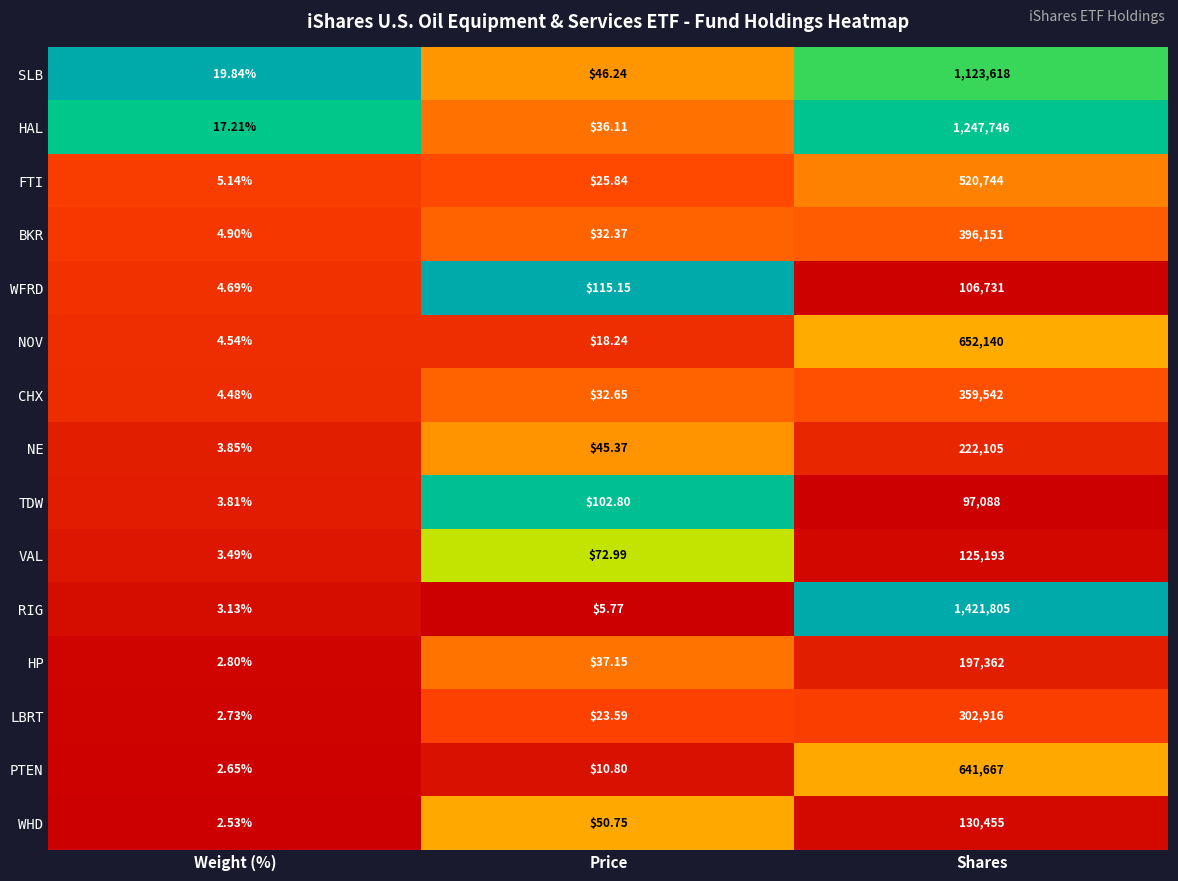

Which series has the largest total across all categories?

RIG